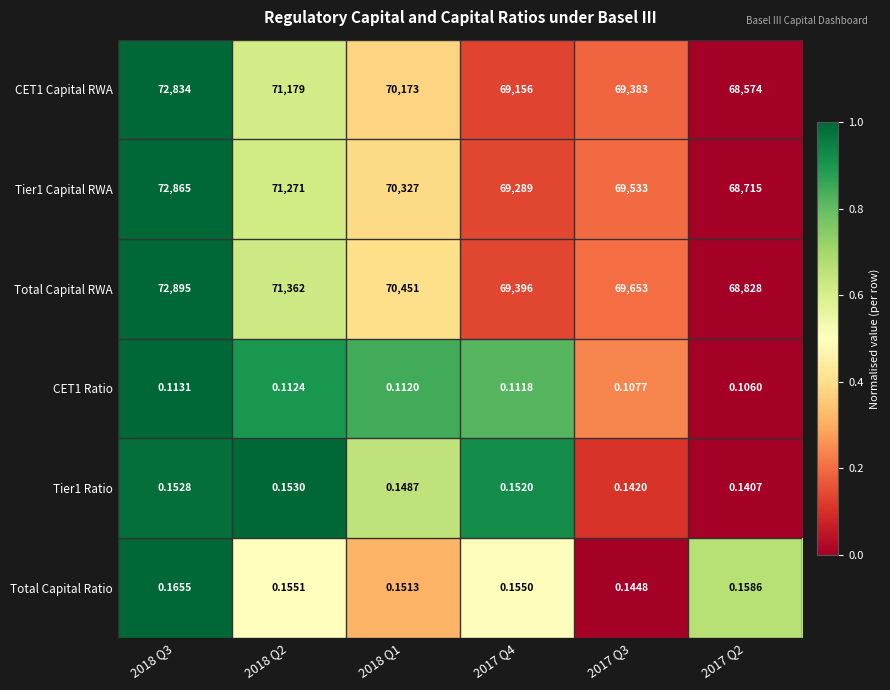

Which series has the largest total across all categories?

Total Capital RWA